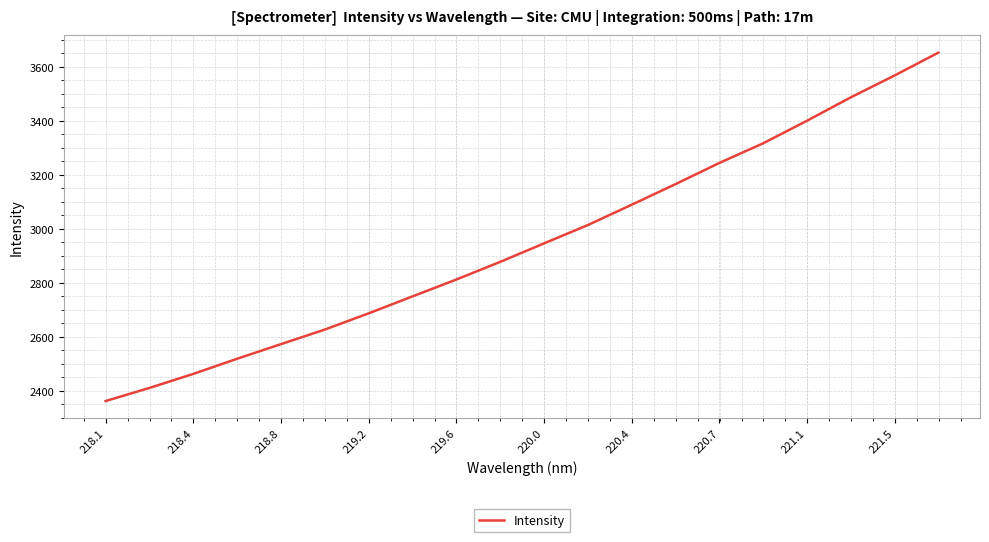

What is the difference between the maximum and minimum values?

1290.3